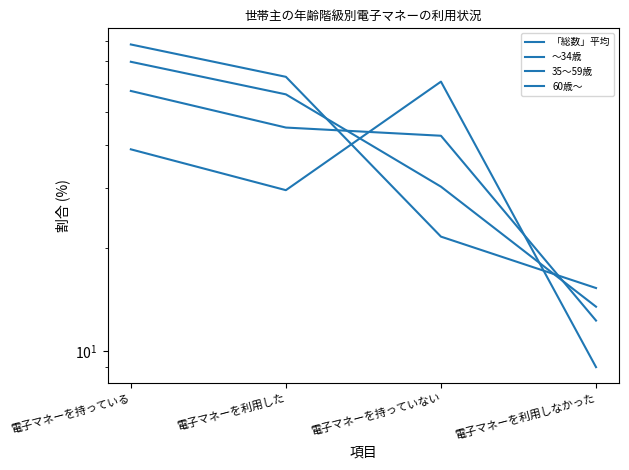

Reading left to right, what are all the values shown in this chart?

「総数」平均: 電子マネーを持っている=57.4	電子マネーを利用した=44.9	電子マネーを持っていない=42.5	電子マネーを利用しなかった=12.3
～34歳: 電子マネーを持っている=78.4	電子マネーを利用した=63.1	電子マネーを持っていない=21.6	電子マネーを利用しなかった=15.3
35～59歳: 電子マネーを持っている=69.8	電子マネーを利用した=56.1	電子マネーを持っていない=30.2	電子マネーを利用しなかった=13.5
60歳～: 電子マネーを持っている=38.8	電子マネーを利用した=29.5	電子マネーを持っていない=61.1	電子マネーを利用しなかった=9.0